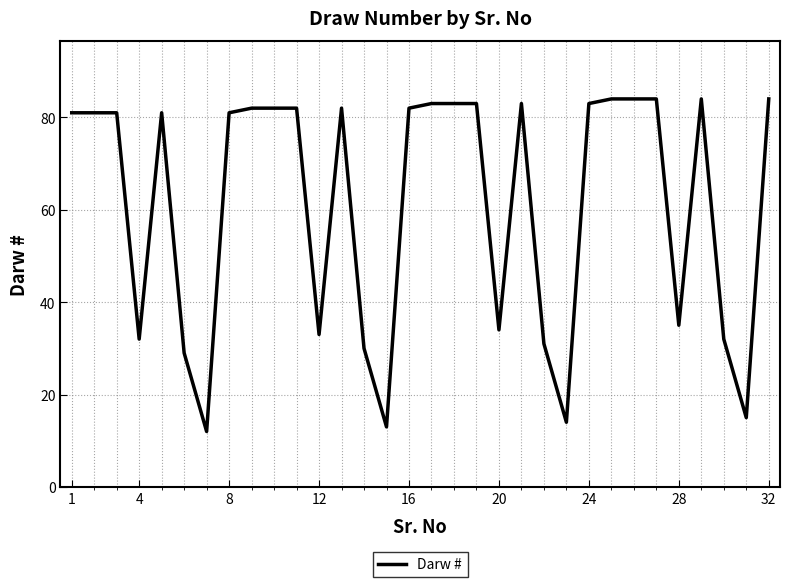

What is the difference between the maximum and minimum values?

72